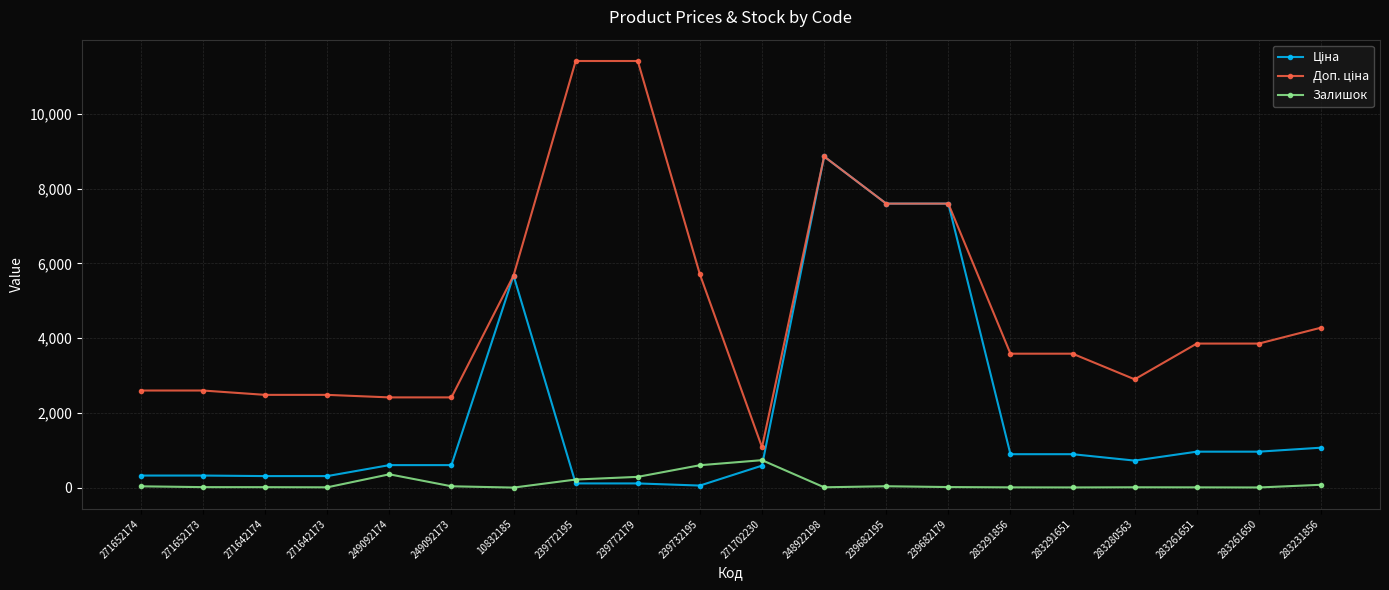

True or false: Залишок has more than 1 points higher than both neighbors.

True